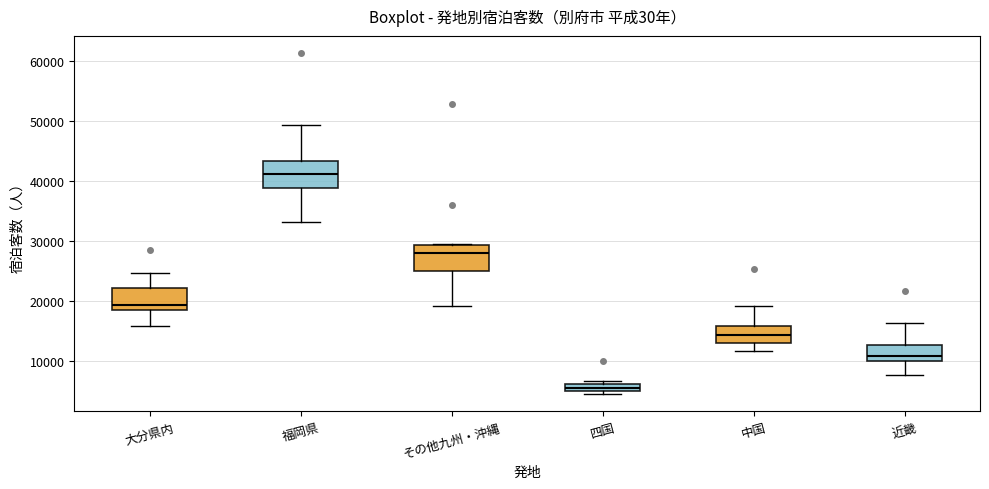

Where does the lower whisker of the box for その他九州・沖縄 end on the y-axis? The values are not printed on the chart, so give them approximately, as read against the axis.

19000